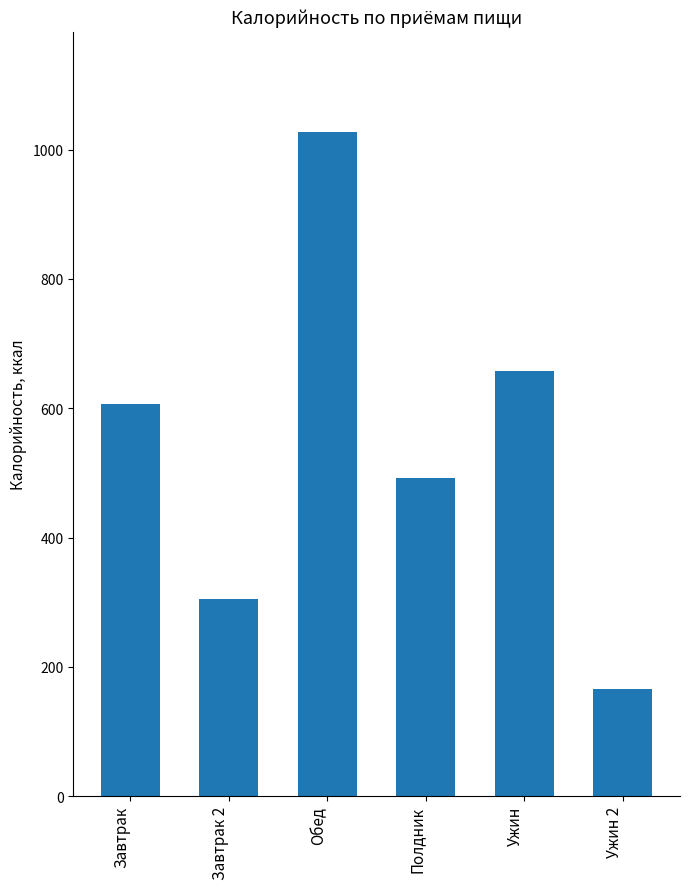

Approximately how many times larger is the value at Ужин 2 compared to Ужин?

0.3